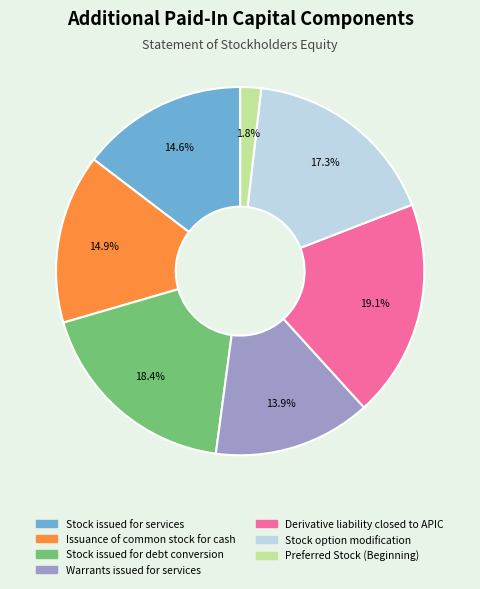

Is the sum of Preferred Stock (Beginning) and Stock option modification greater than half?

No